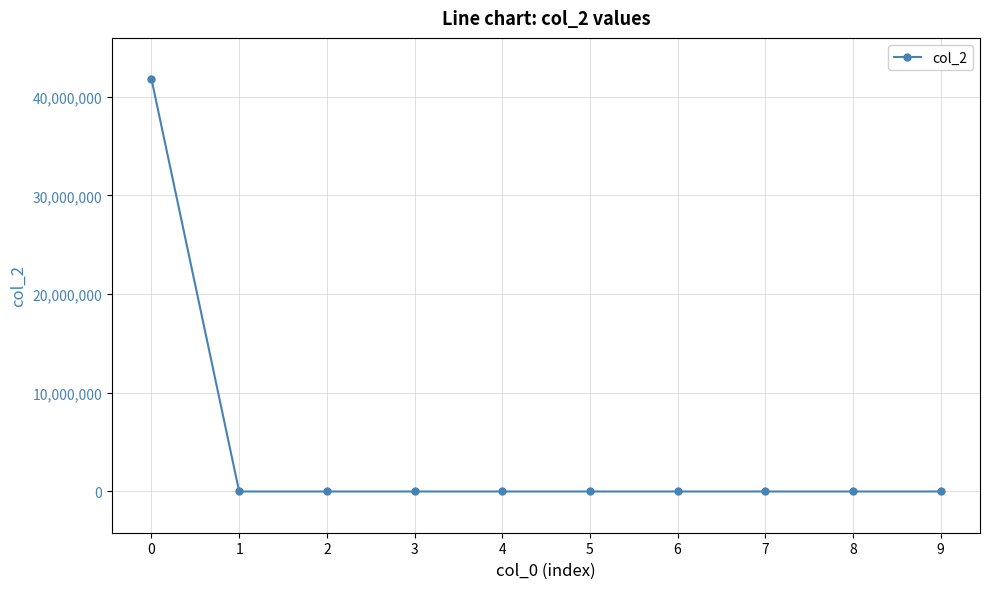

What is the maximum value shown in the chart?

41791942